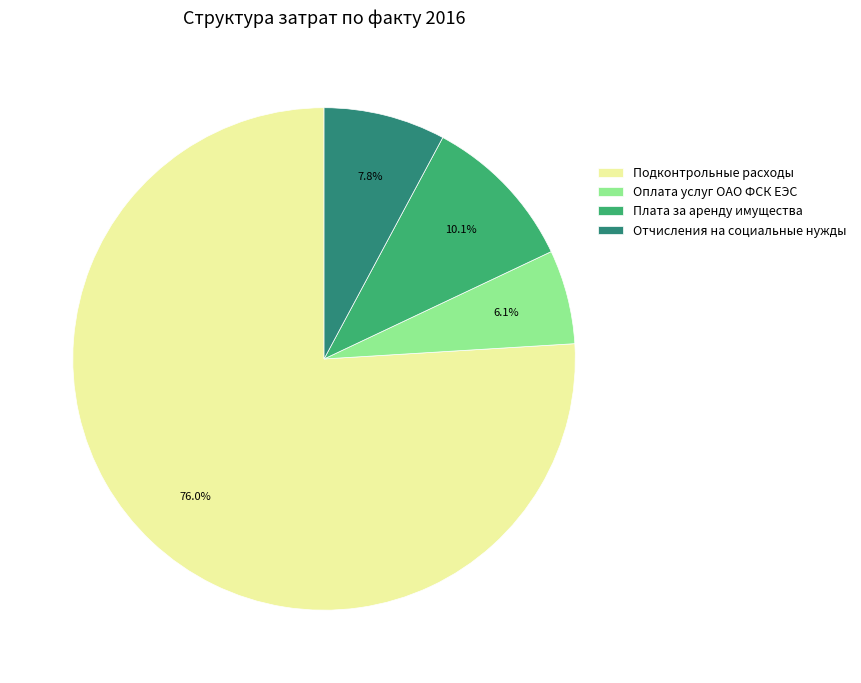

What is the majority slice?

Подконтрольные расходы